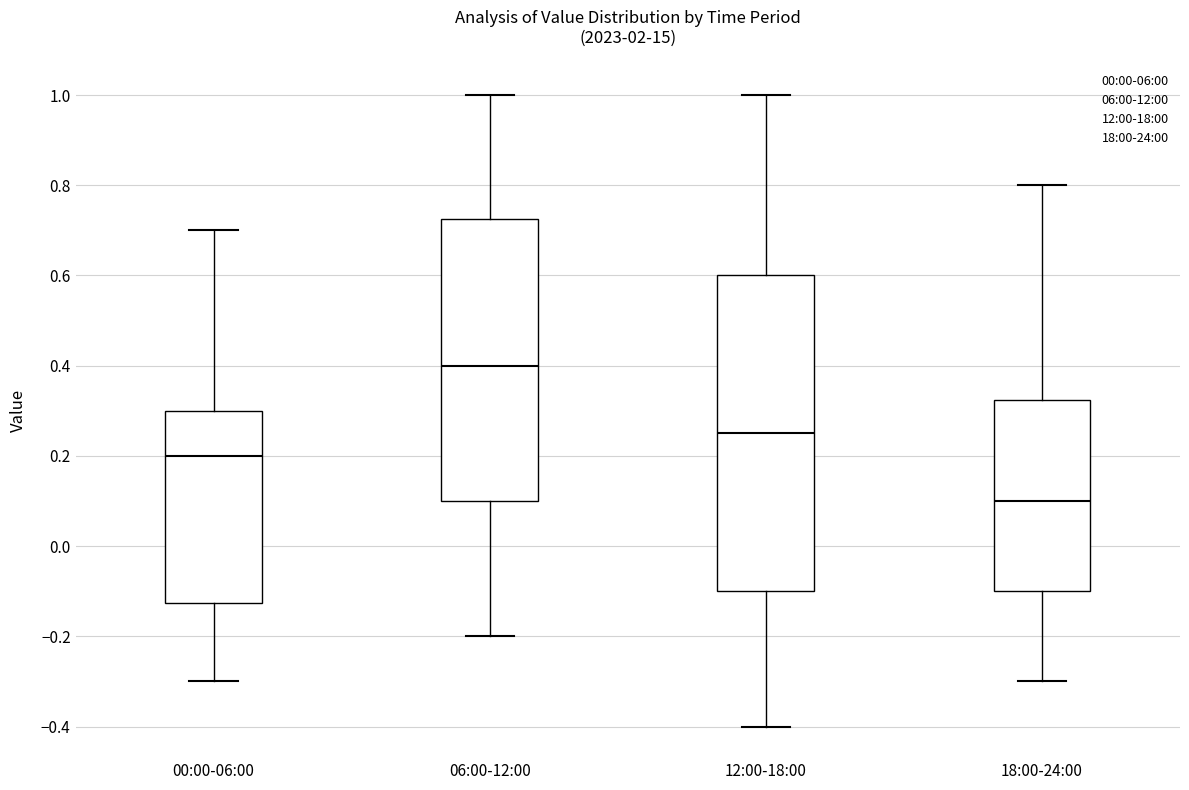

Which box's median line is the highest?

06:00-12:00